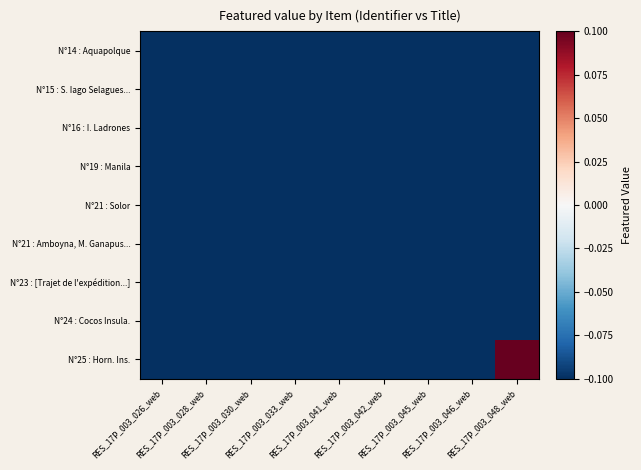

Between RES_17P_003_026_web and RES_17P_003_048_web, which series saw the biggest shift?

N°25 : Horn. Ins.